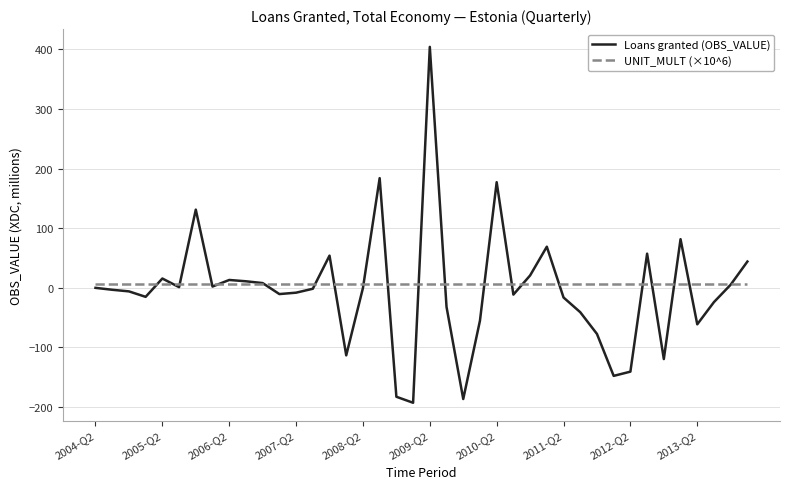

What is the minimum value shown in the chart?

-192.9